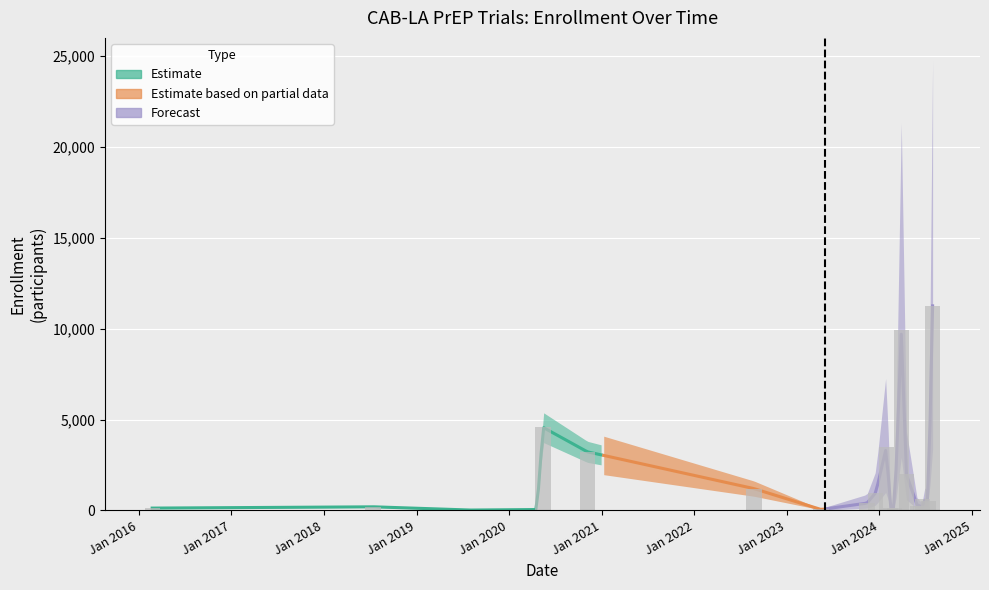

Which category has the highest value across all series?

2024-07-29